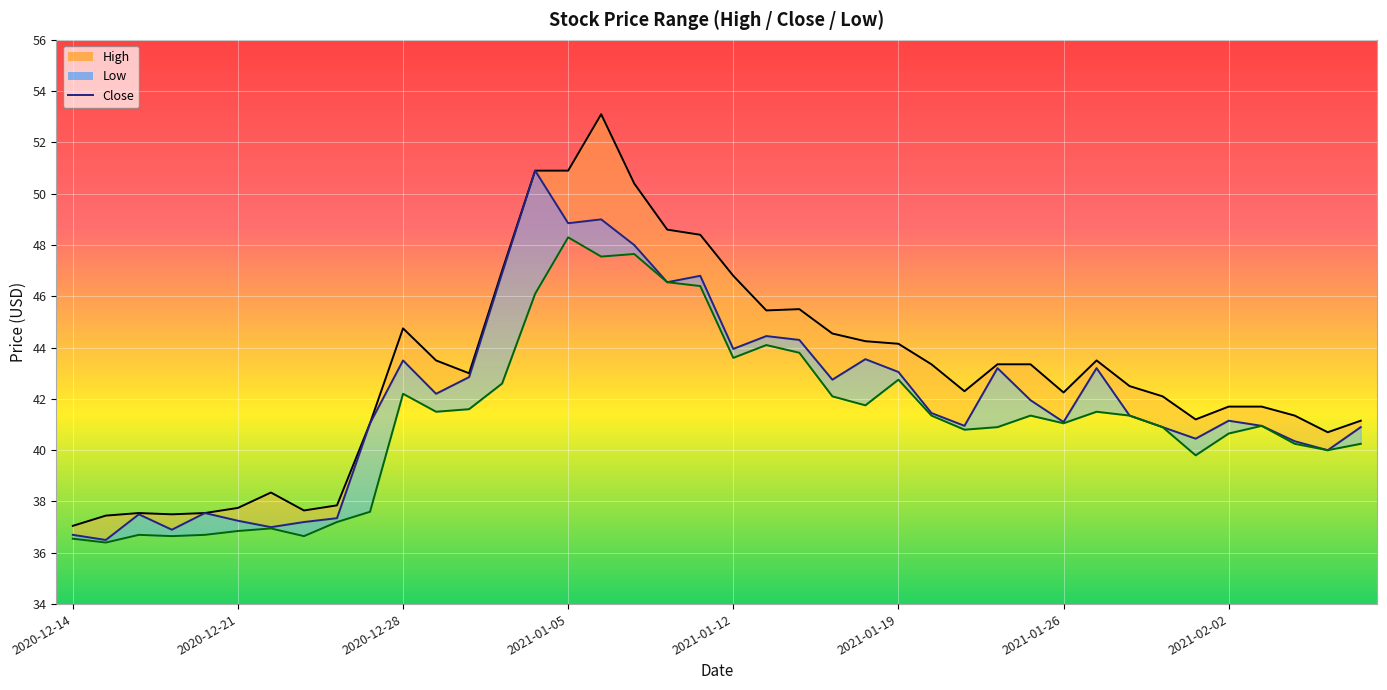

What are all the series names shown in the legend?

High, Close, Low